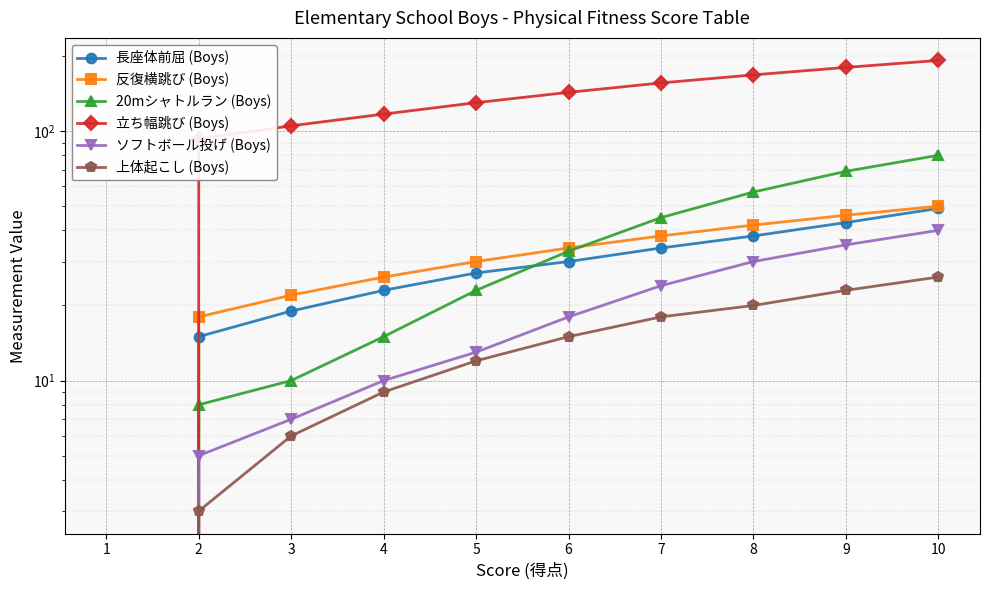

Where is 20mシャトルラン (Boys) nearest to the value 40?

7